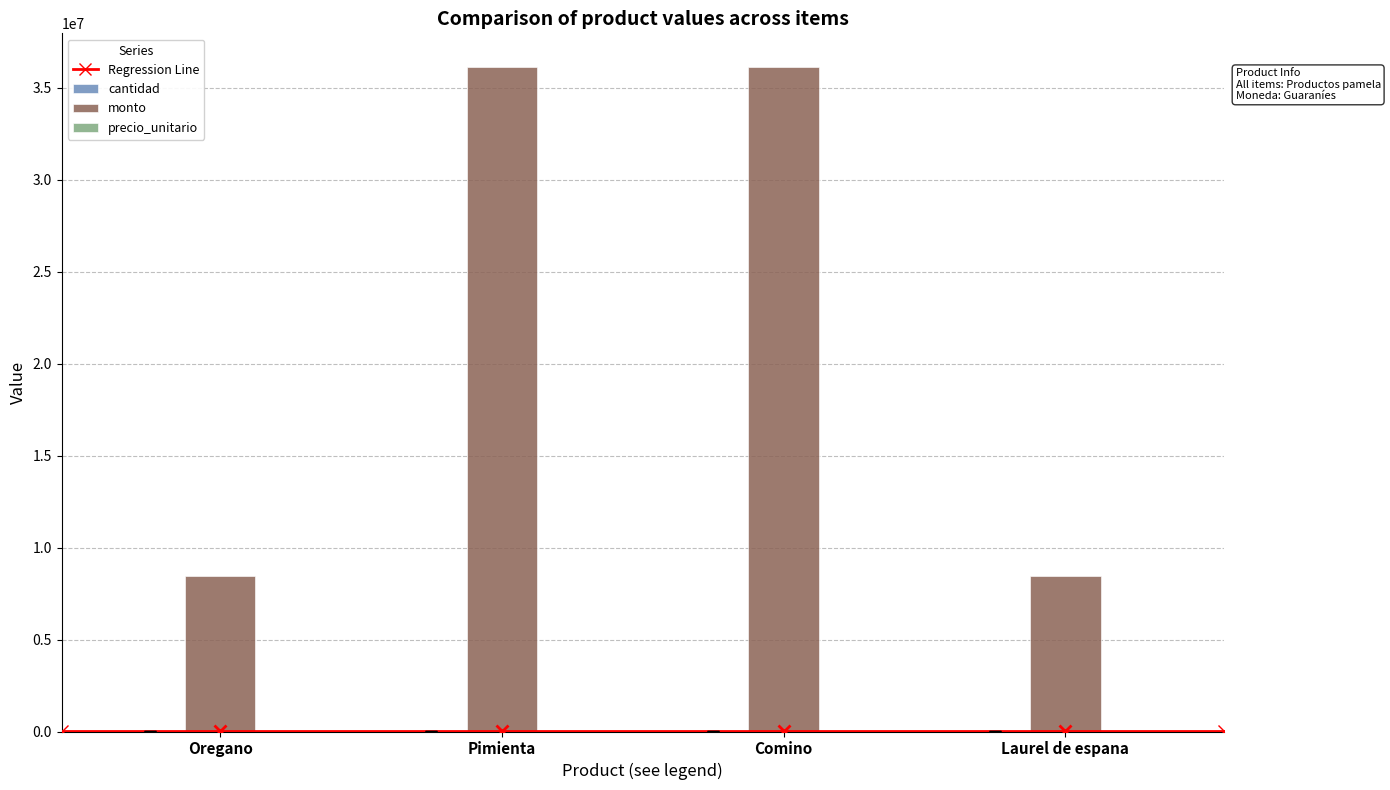

What is the sum of all monto values?

89170000